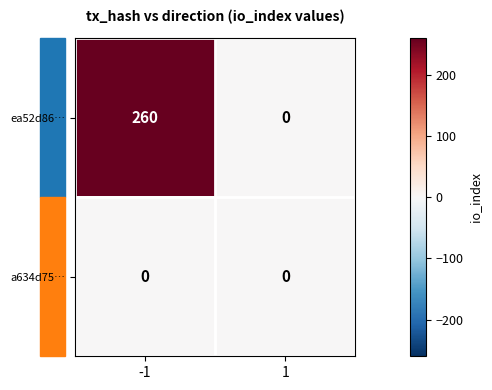

What is the average value of the ea52d86… series?

130